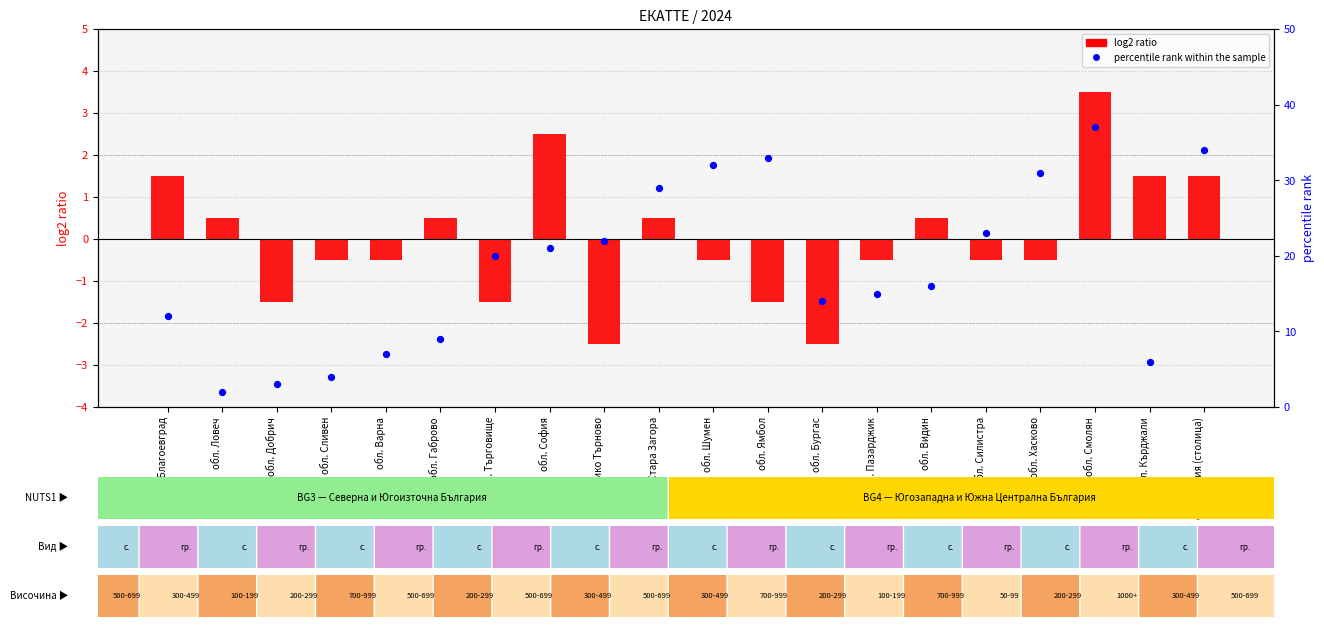

Which series has the widest spread of Y values?

percentile rank within the sample